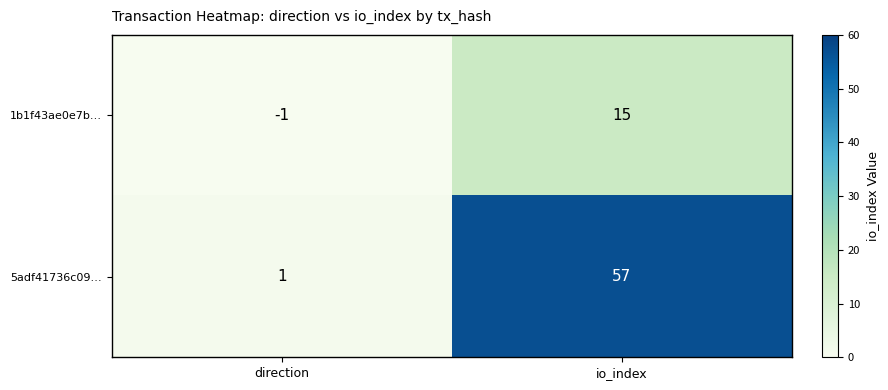

What value does the 1b1f43ae0e7b… series have at io_index?

15